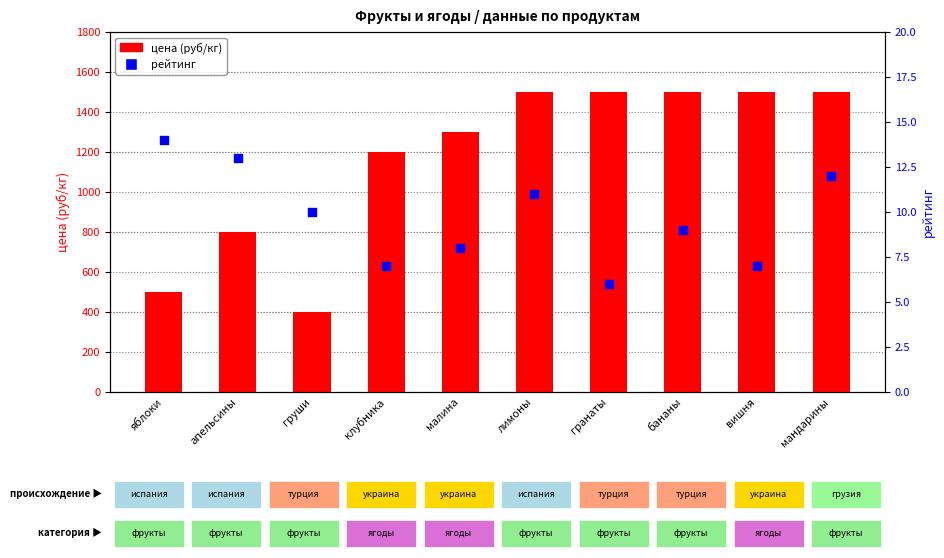

Is the value of рейтинг at бананы greater than the value of цена (руб/кг) at яблоки?

No